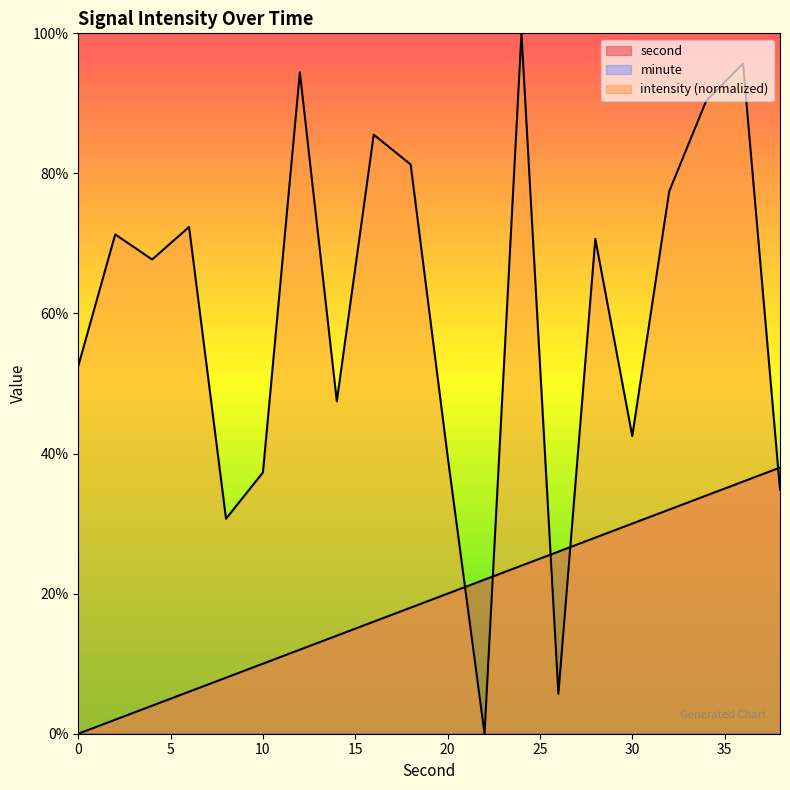

In intensity, how many points are higher than both neighbors (excluding endpoints)?

7